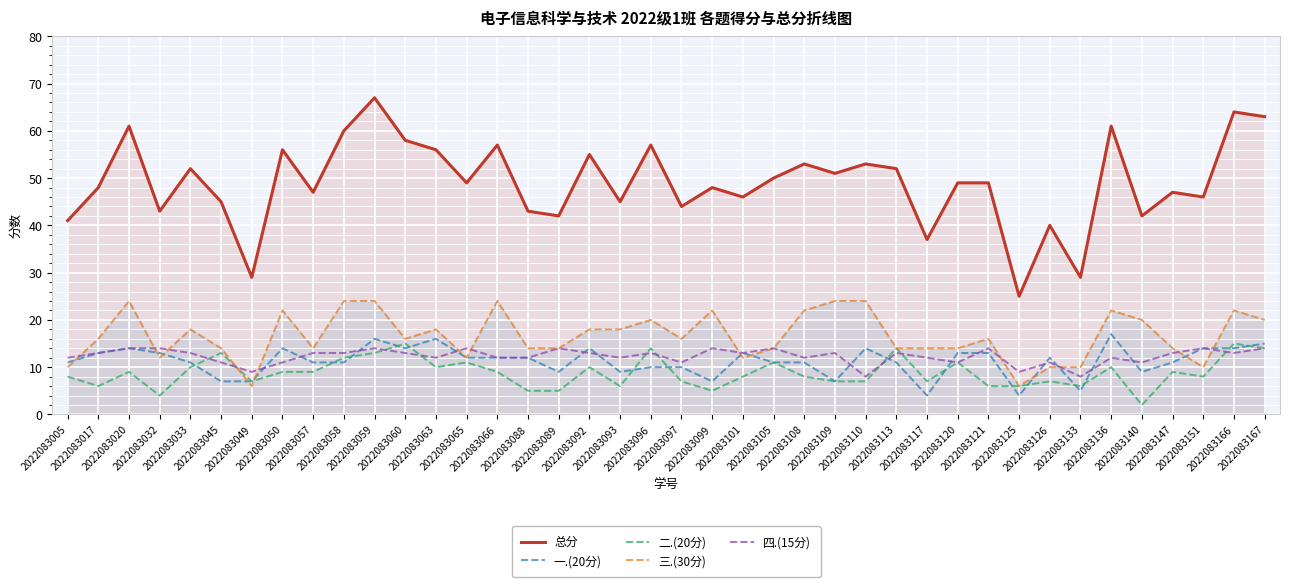

List the labels in order of 一.(20分) value, smallest first.

2022083117, 2022083125, 2022083133, 2022083045, 2022083049, 2022083099, 2022083109, 2022083089, 2022083093, 2022083140, 2022083096, 2022083097, 2022083005, 2022083033, 2022083057, 2022083058, 2022083105, 2022083108, 2022083113, 2022083147, 2022083065, 2022083066, 2022083088, 2022083126, 2022083017, 2022083032, 2022083101, 2022083120, 2022083121, 2022083020, 2022083050, 2022083060, 2022083092, 2022083110, 2022083151, 2022083166, 2022083167, 2022083059, 2022083063, 2022083136